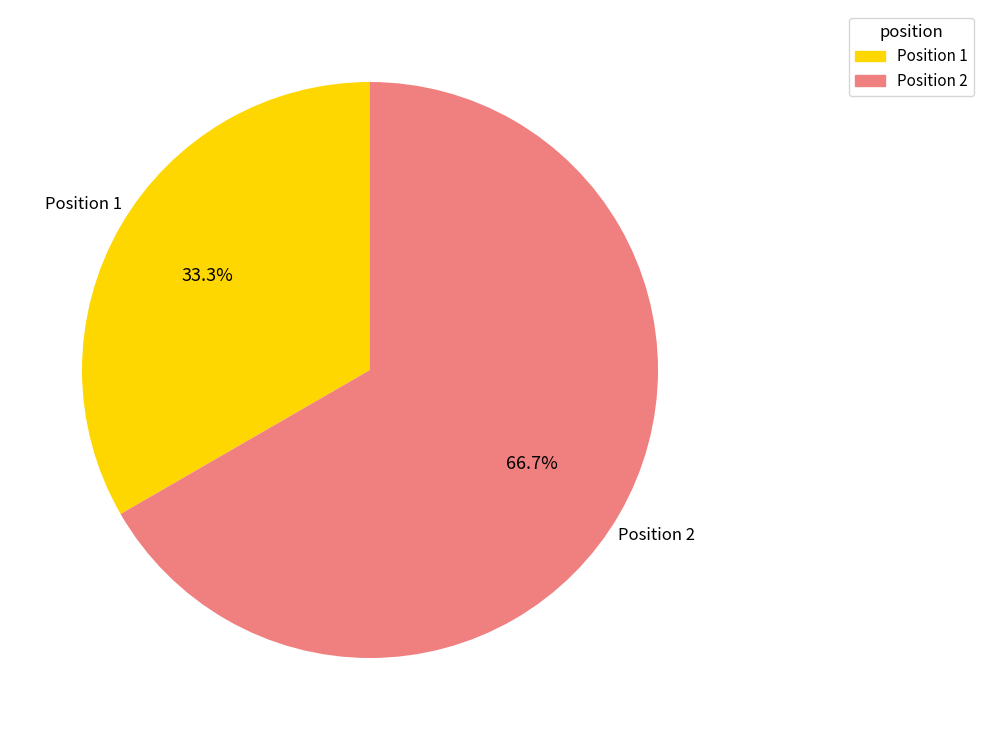

Count the number of slices in the pie.

2